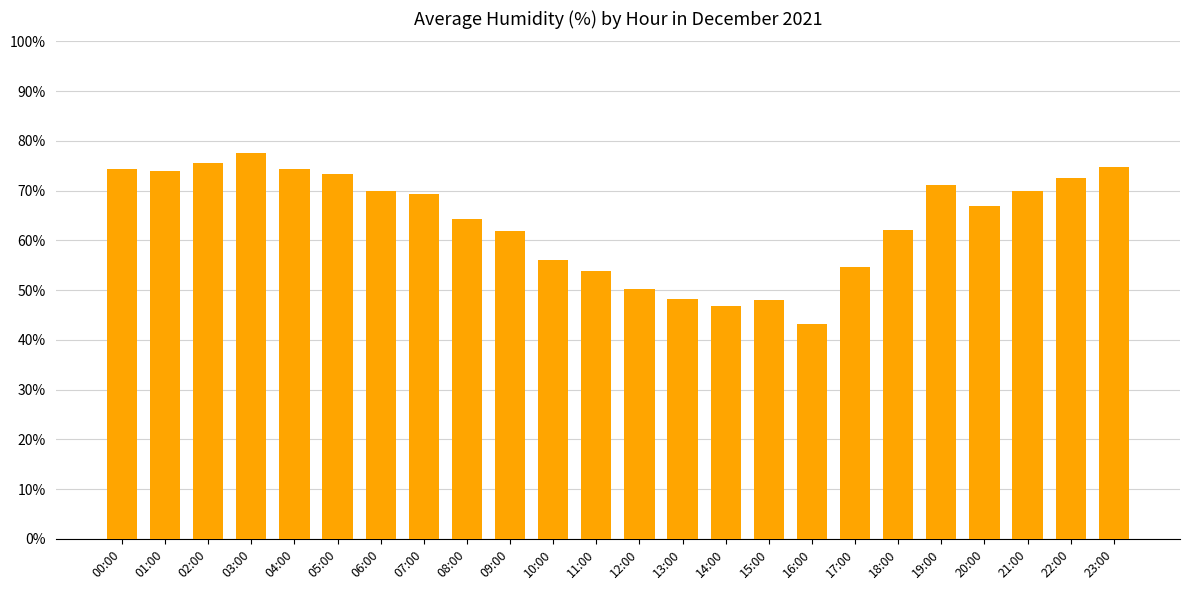

The chart shows a value of 111.8 at 01:00. True or false?

False